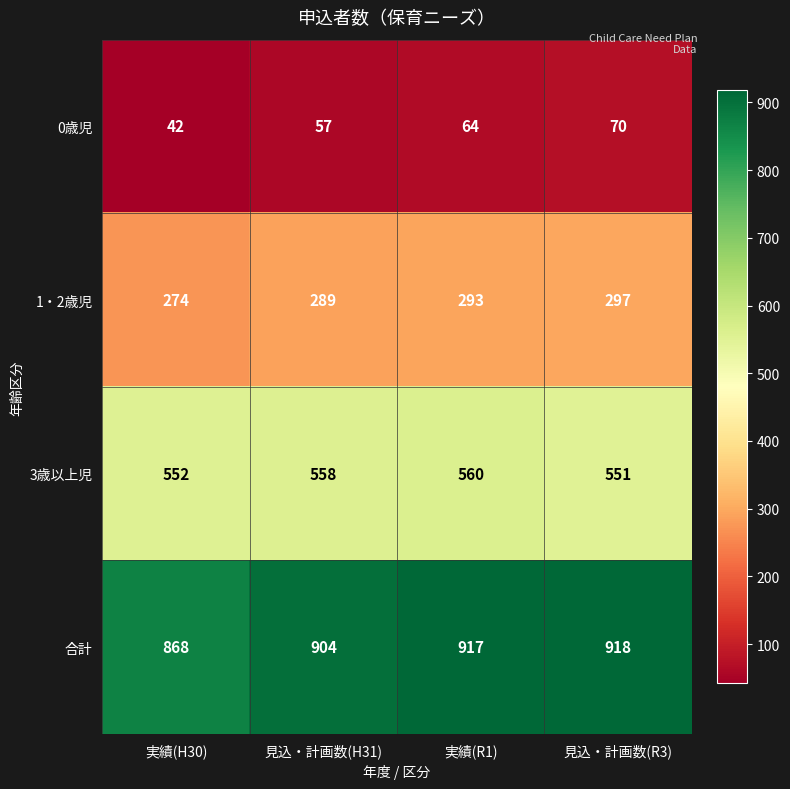

What is the difference between the highest and lowest values at 実績(R1)?

853